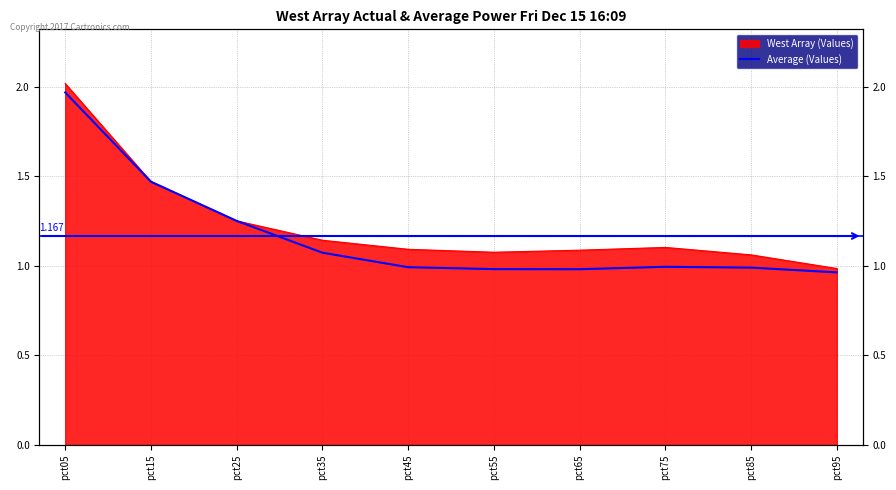

Which has a higher value, pct55 or pct45?

pct45